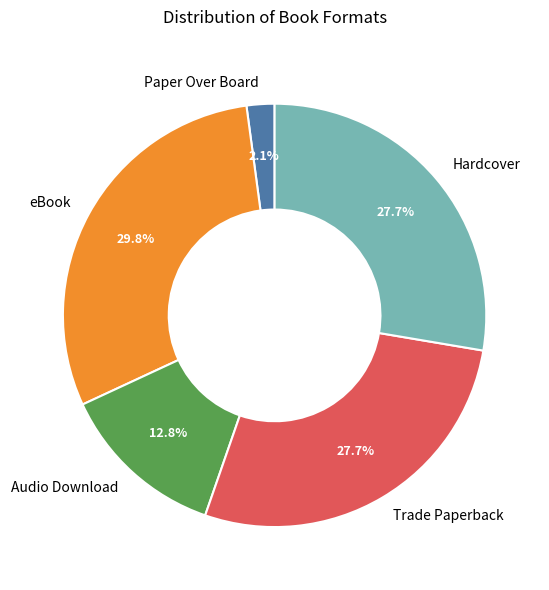

To the nearest percent, what portion does Audio Download represent?

13%